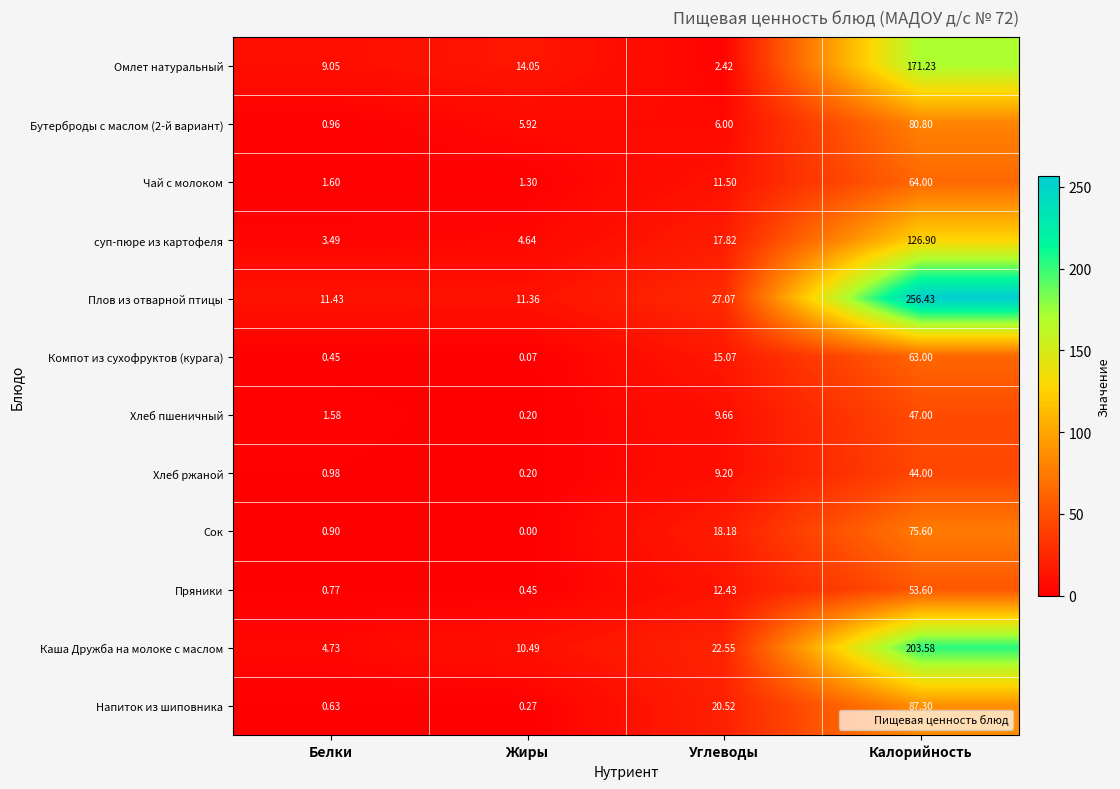

Which series has the largest total across all categories?

Плов из отварной птицы